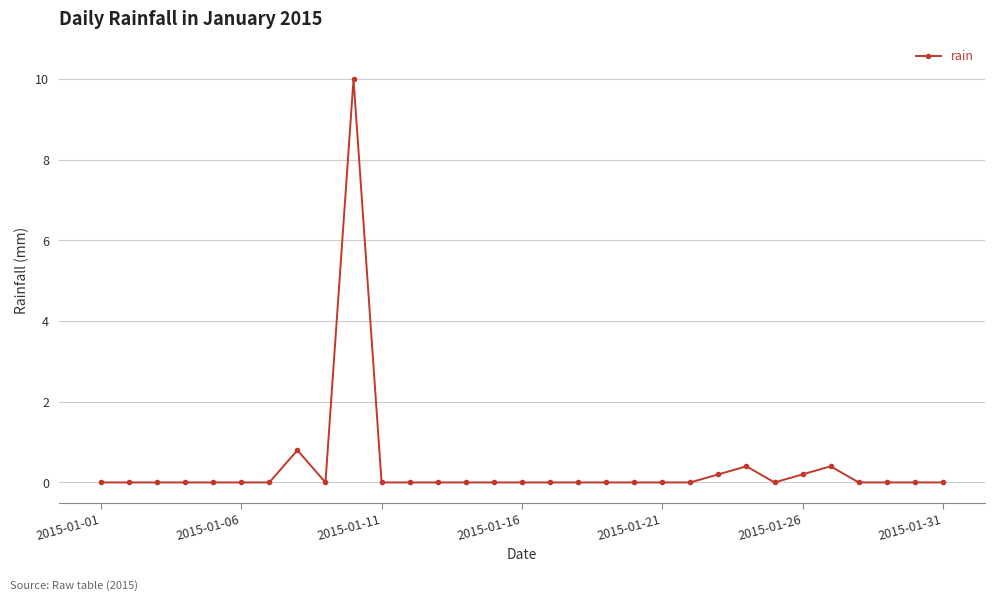

What is the greatest value displayed?

10.0